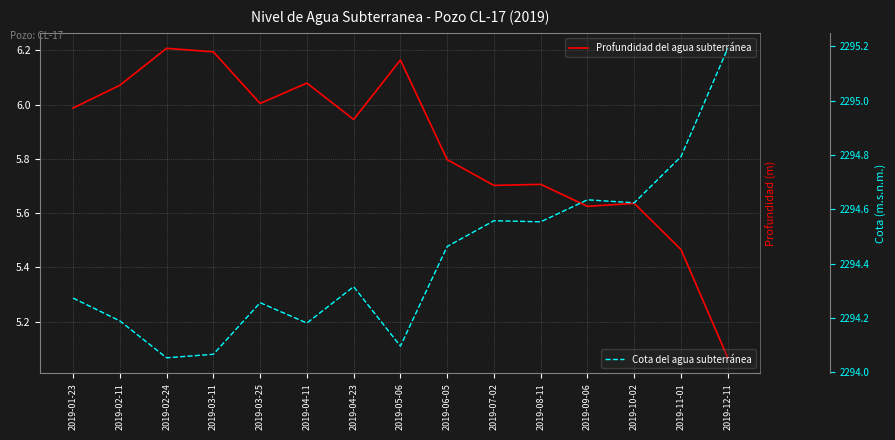

What is the value of the Profundidad del agua subterránea point at the 10th from the left?

5.7